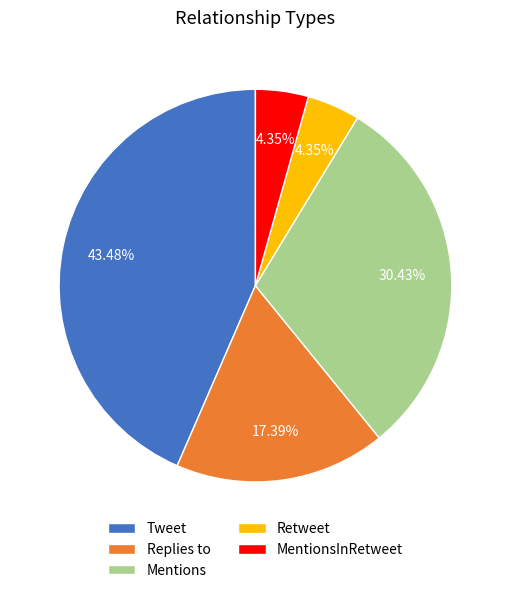

How many slices are in this pie chart?

5